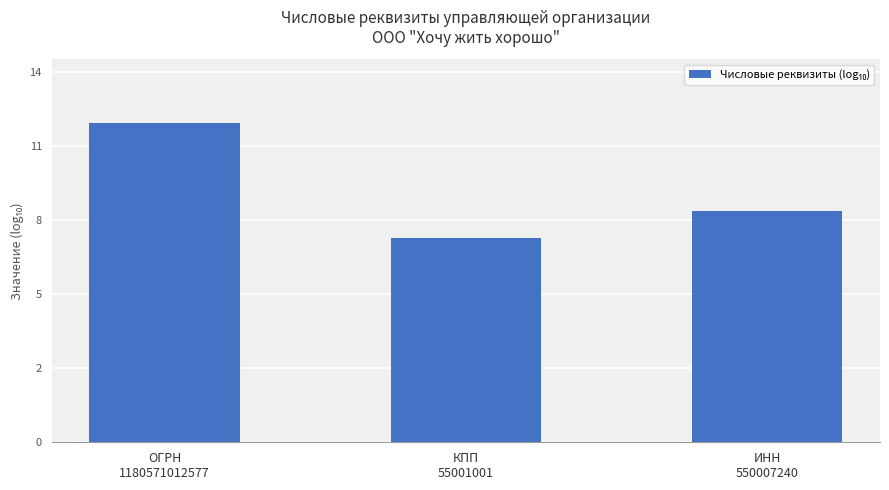

Approximately how many times larger is the value at ИНН
550007240 compared to КПП
55001001?

1.1